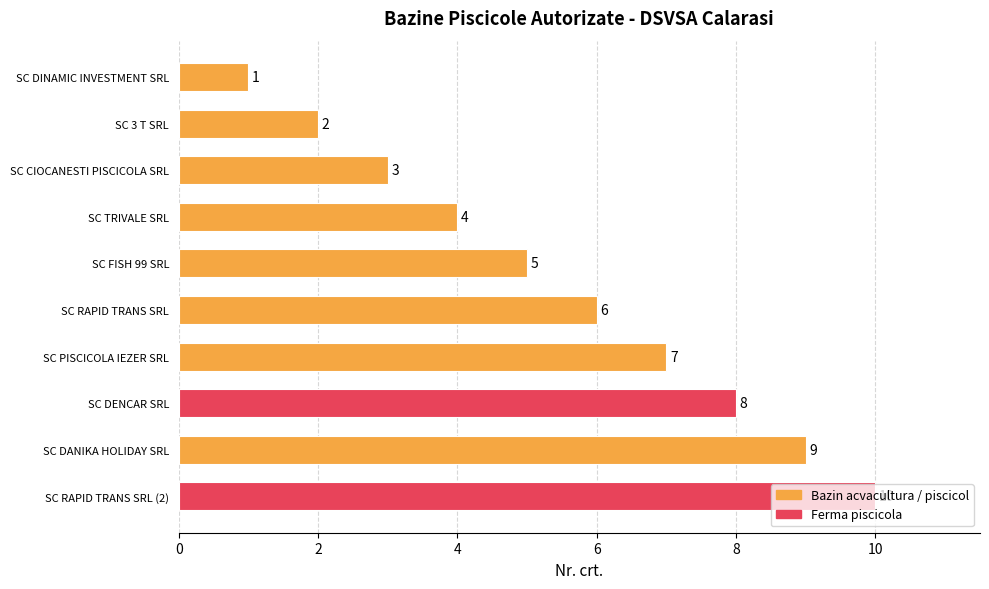

List the labels in order of value, smallest first.

SC DINAMIC INVESTMENT SRL, SC 3 T SRL, SC CIOCANESTI PISCICOLA SRL, SC TRIVALE SRL, SC FISH 99 SRL, SC RAPID TRANS SRL, SC PISCICOLA IEZER SRL, SC DENCAR SRL, SC DANIKA HOLIDAY SRL, SC RAPID TRANS SRL (2)